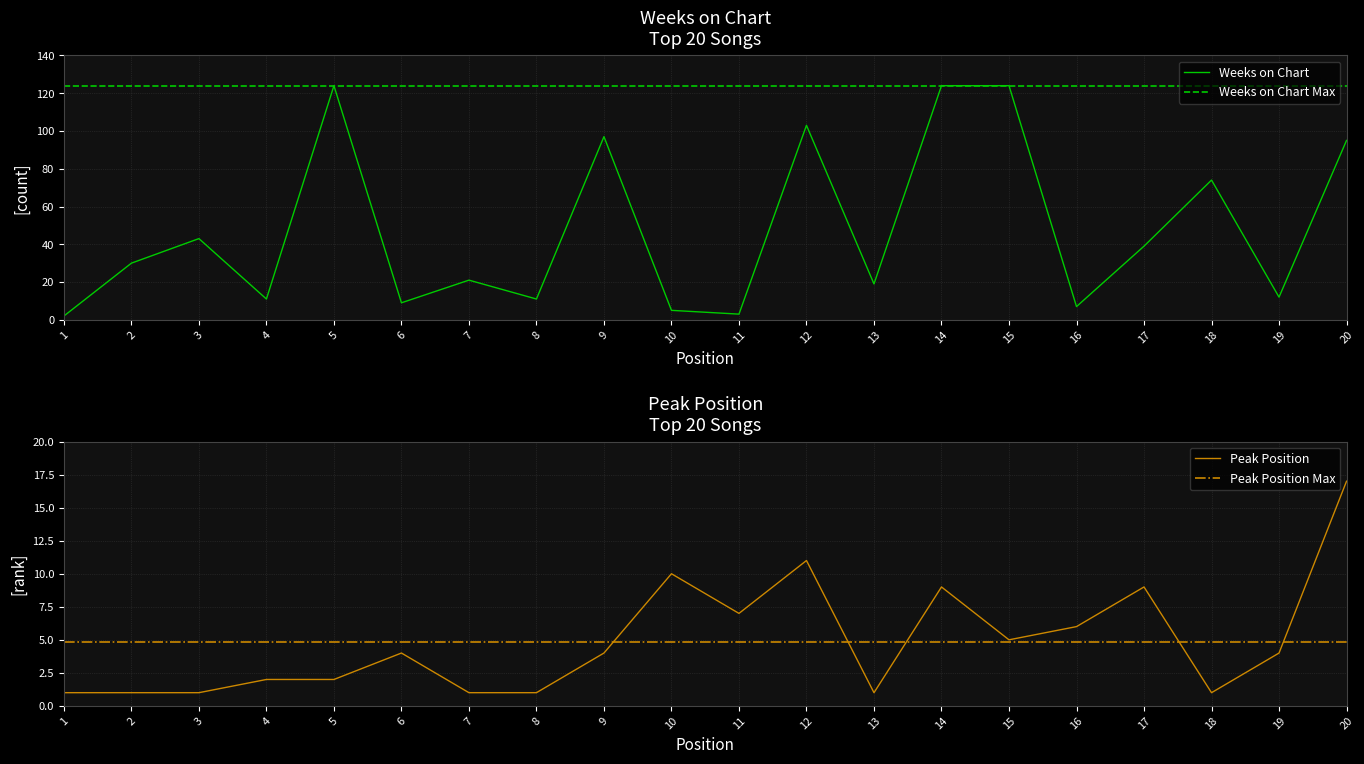

Reading right to left, what are all the values shown in this chart?

Weeks on Chart: 20=95	19=12	18=74	17=39	16=7	15=124	14=124	13=19	12=103	11=3	10=5	9=97	8=11	7=21	6=9	5=124	4=11	3=43	2=30	1=2
Peak Position: 20=17	19=4	18=1	17=9	16=6	15=5	14=9	13=1	12=11	11=7	10=10	9=4	8=1	7=1	6=4	5=2	4=2	3=1	2=1	1=1